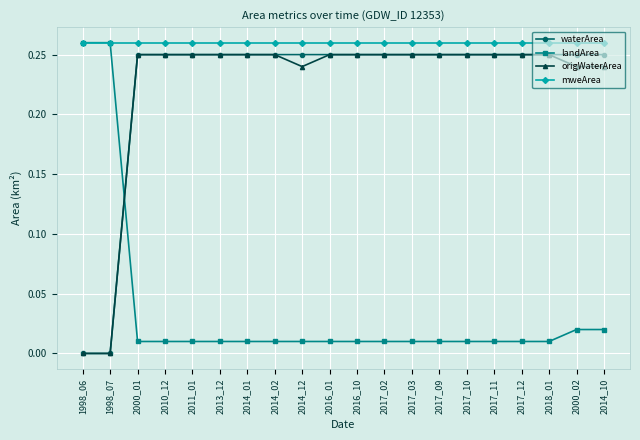

What is the total value across all series at 1998_06?

0.5